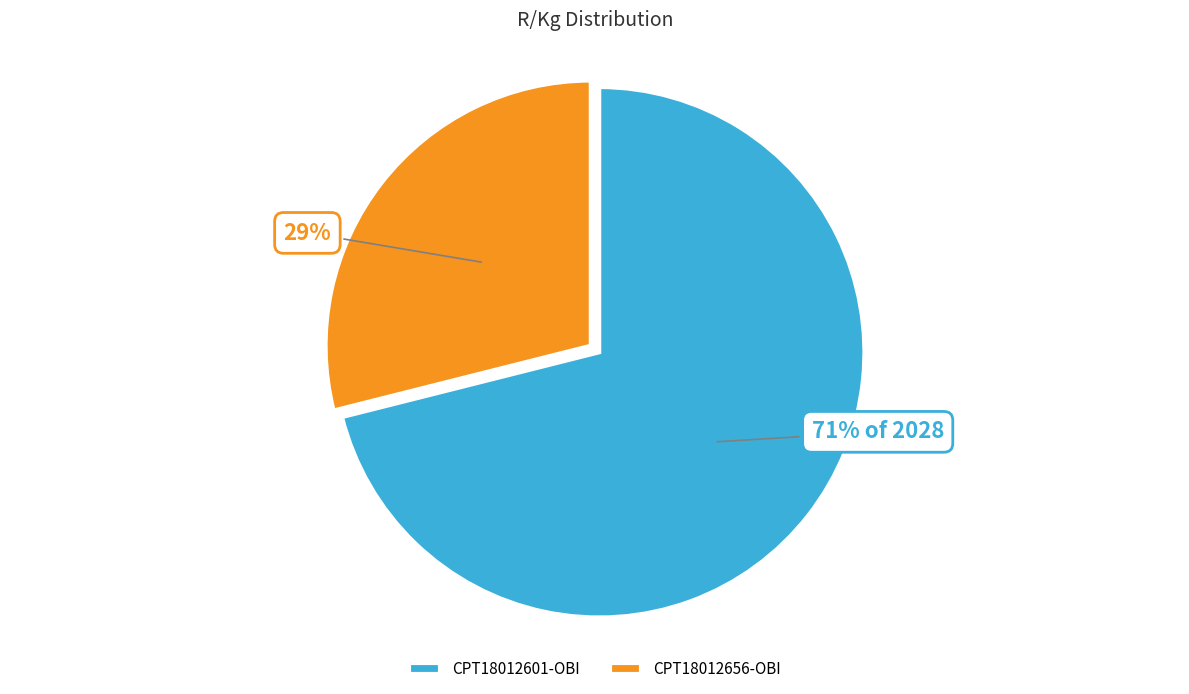

Rank the categories by value from lowest to highest.

CPT18012656-OBI, CPT18012601-OBI